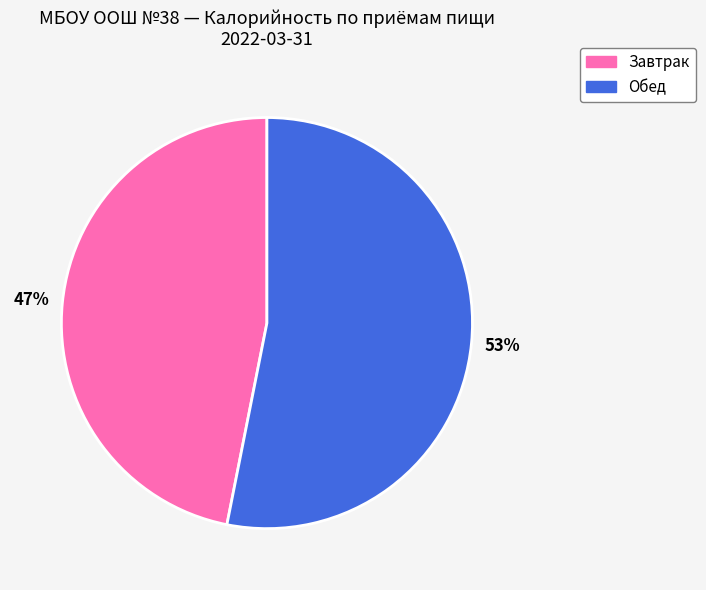

Does any single category account for the majority?

Yes